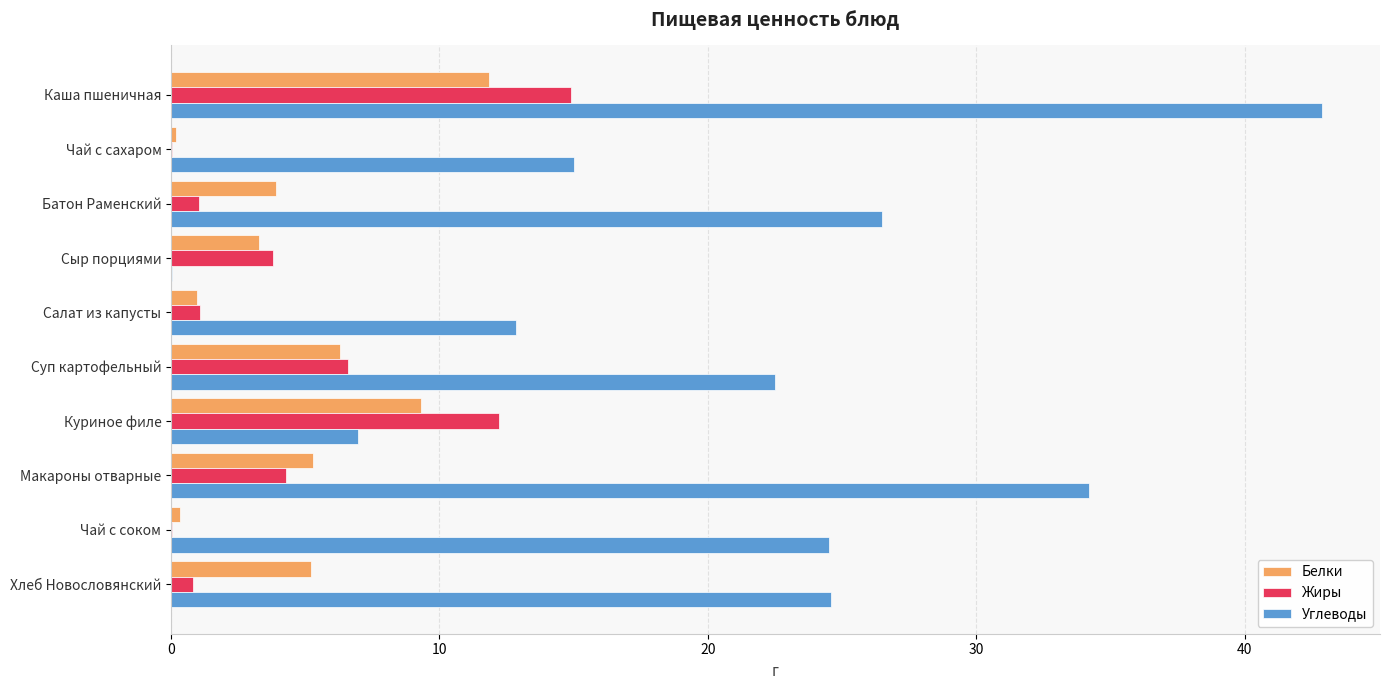

The value of Жиры at Чай с сахаром is 0.0. True or false?

True